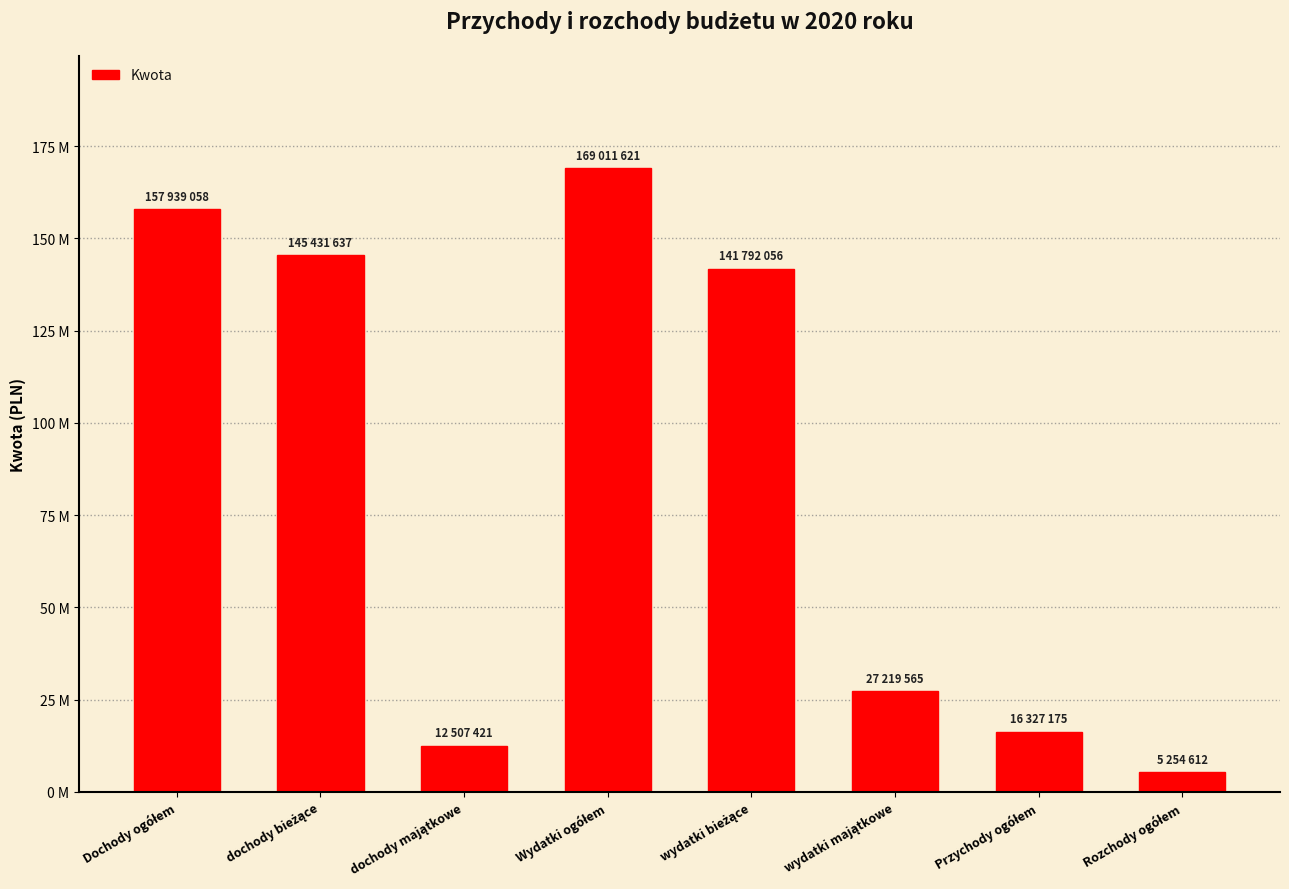

The chart shows a value of 36910749 at wydatki majątkowe. True or false?

False